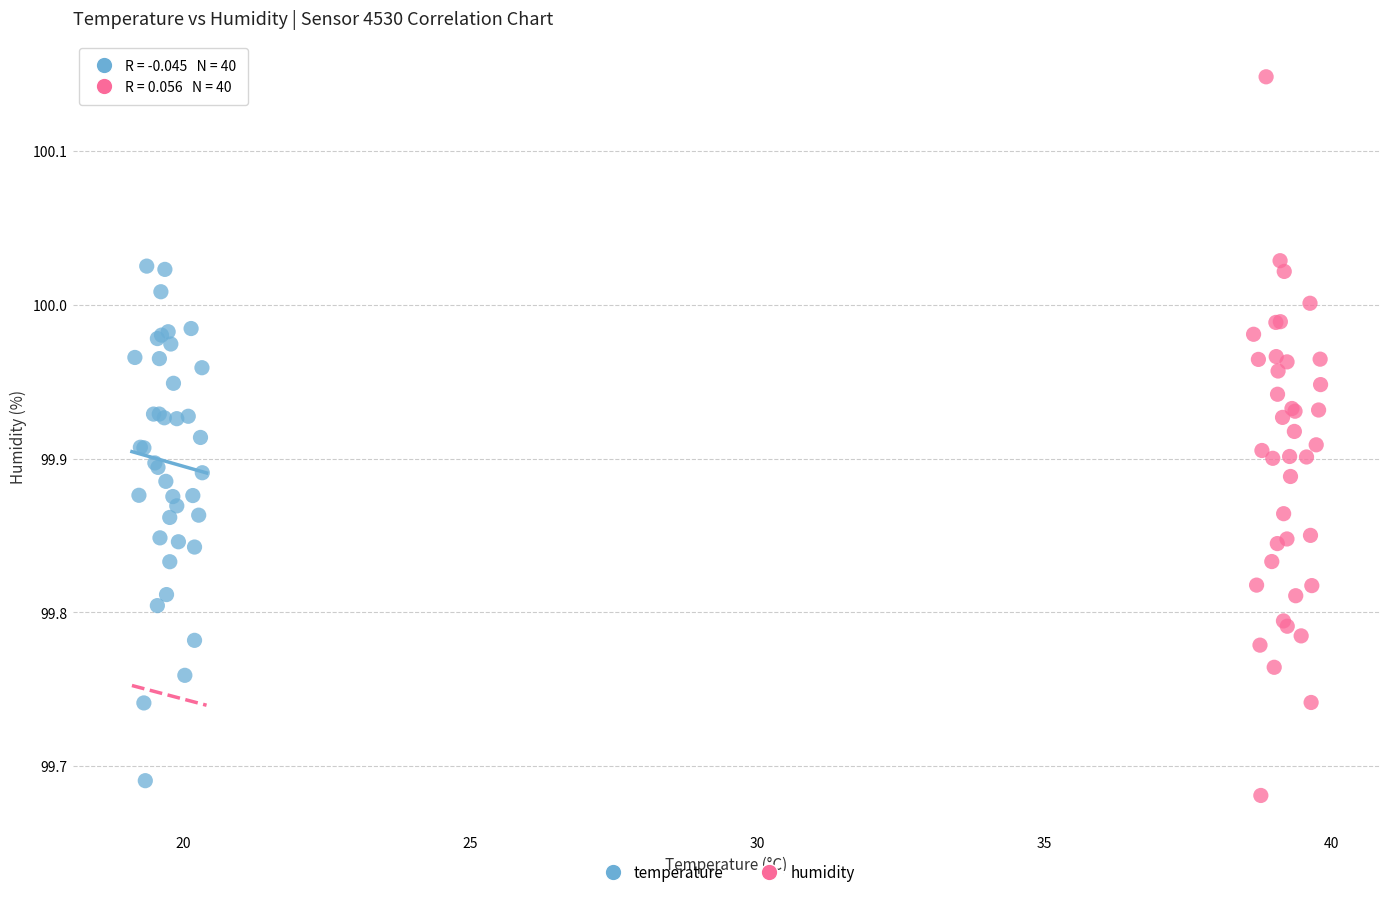

Which series reaches the maximum Y coordinate?

humidity